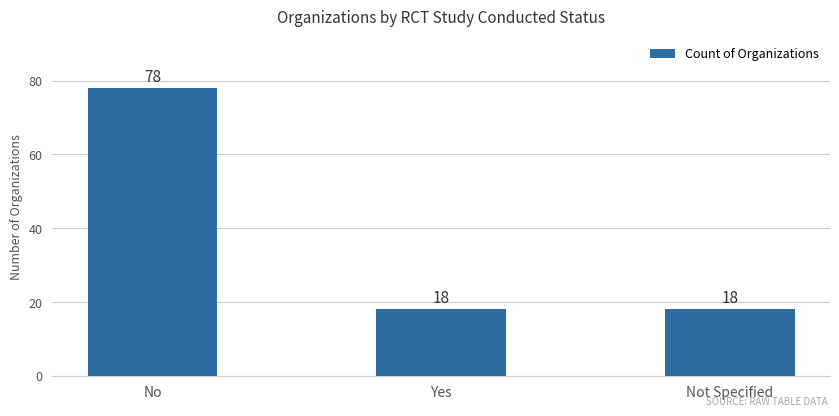

How many bars are there in total?

3